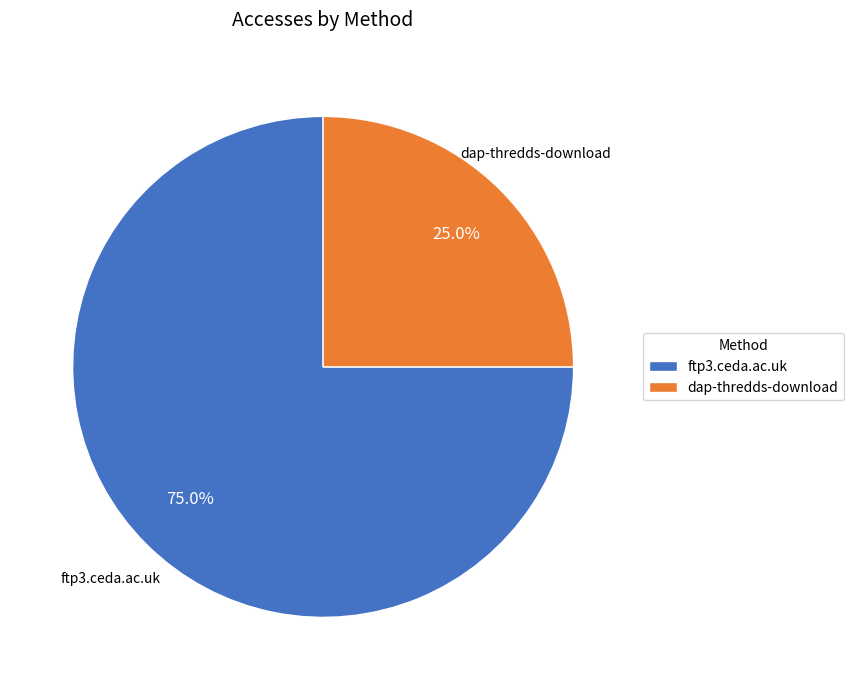

Does any single category account for the majority?

Yes